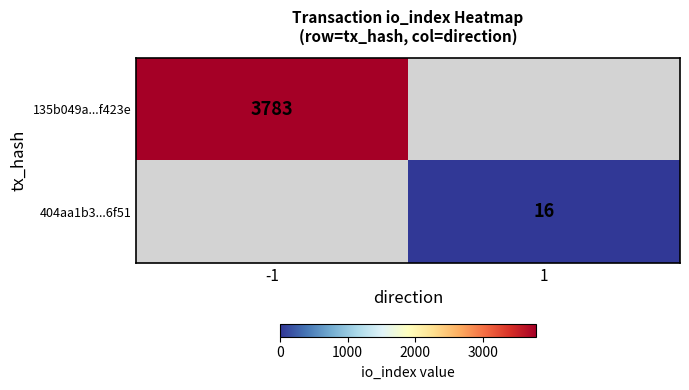

Is it true that 135b049a...f423e equals 6293.5 at -1?

False